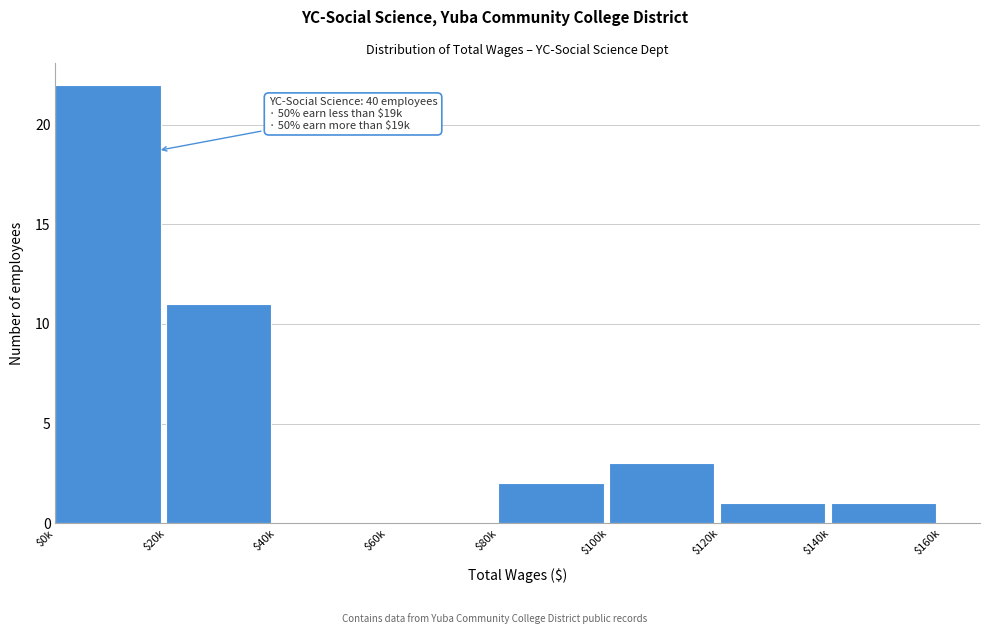

Is it true that the value at $120k is 1?

True